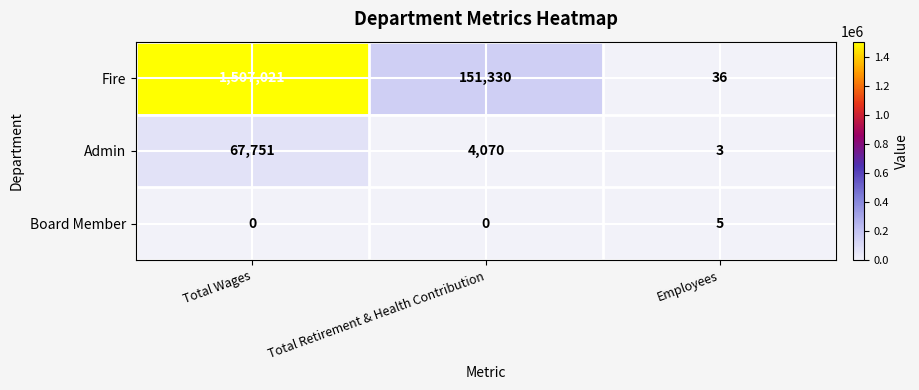

Rank the series by their maximum value, from lowest to highest.

Board Member, Admin, Fire